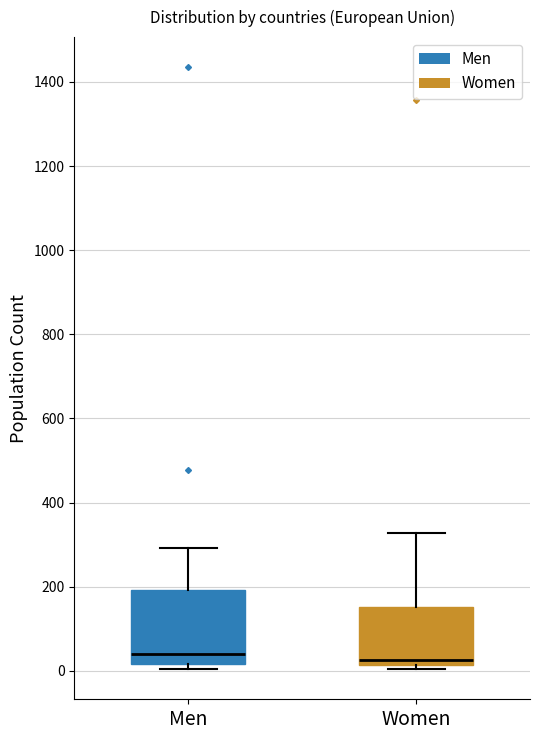

Reading left to right, transcribe this box plot: for each box, give where its median line is, the range the box spans, and where its two whiskers end, as read against the y-axis. The values are not printed on the chart, so give them approximately, as read against the axis.

Men: median 40, box 20 to 200, whiskers 0 to 300
Women: median 20 (just above the box's lower edge), box 20 to 160, whiskers 0 to 320